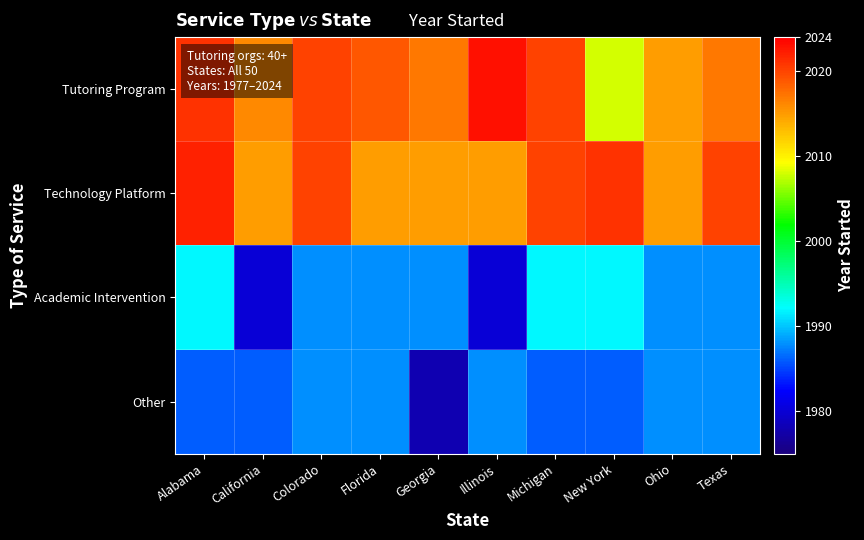

Reading left to right, list all the values displayed in this chart.

Tutoring Program: Alabama=2021	California=2016	Colorado=2020	Florida=2019	Georgia=2017	Illinois=2023	Michigan=2020	New York=2008	Ohio=2015	Texas=2017
Technology Platform: Alabama=2022	California=2015	Colorado=2020	Florida=2015	Georgia=2015	Illinois=2015	Michigan=2020	New York=2021	Ohio=2015	Texas=2020
Academic Intervention: Alabama=1992	California=1980	Colorado=1988	Florida=1988	Georgia=1988	Illinois=1980	Michigan=1992	New York=1992	Ohio=1988	Texas=1988
Other: Alabama=1986	California=1986	Colorado=1988	Florida=1988	Georgia=1978	Illinois=1988	Michigan=1986	New York=1986	Ohio=1988	Texas=1988